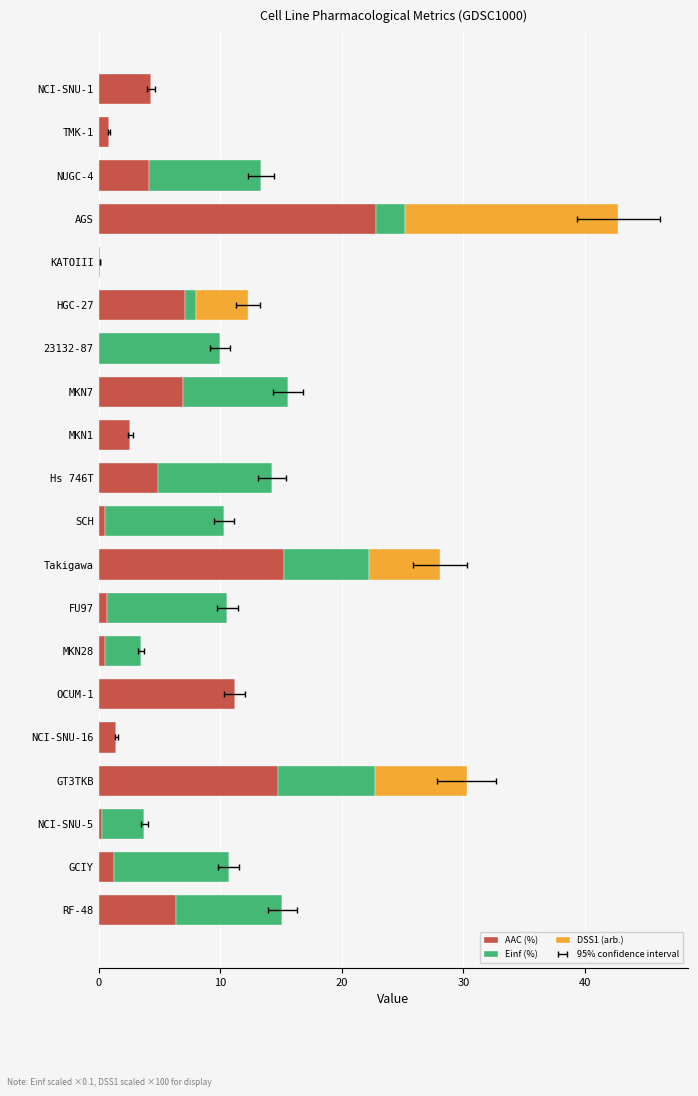

How many bars are there in total?

60